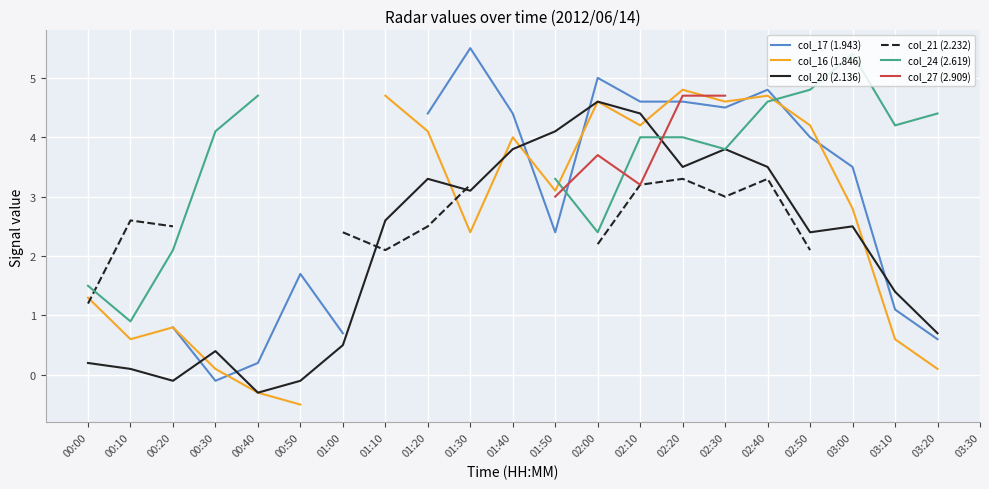

Between 02:40 and 03:10, which series saw the biggest shift?

col_16 (1.846)